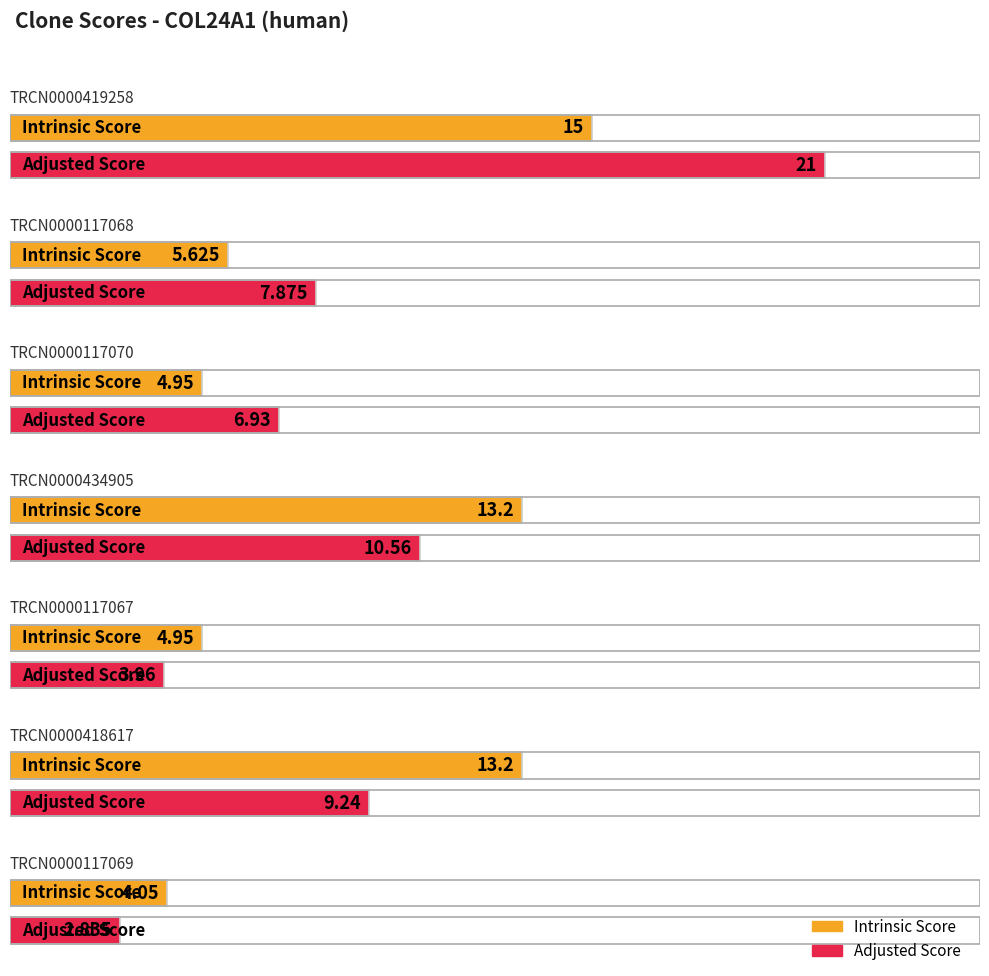

What is the total value across all series at TRCN0000117070?

11.9